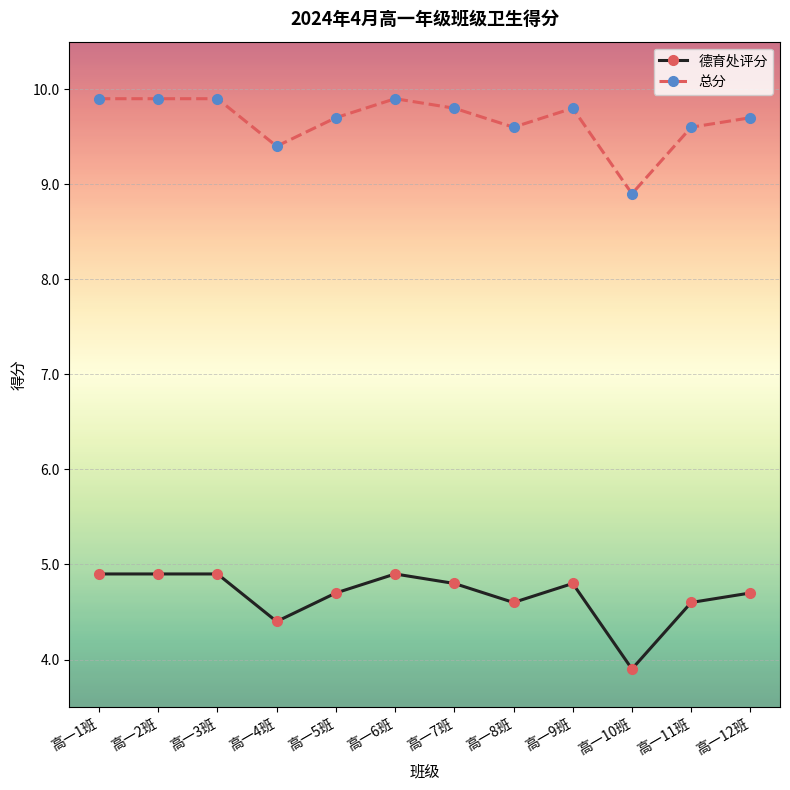

The value of 德育处评分 at 高一11班 is 4.6. True or false?

True